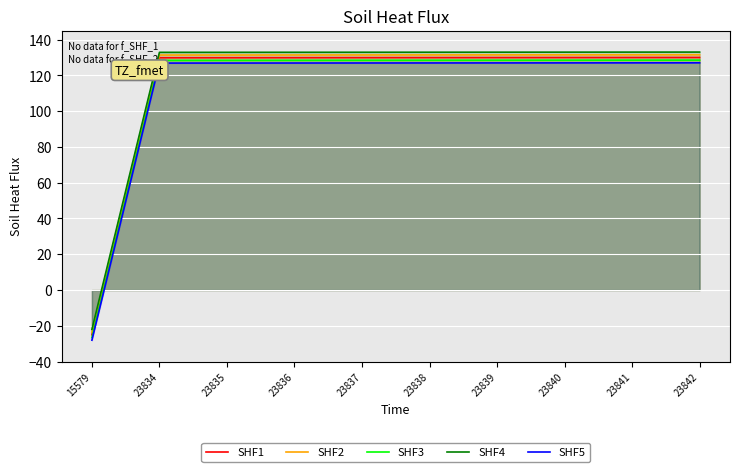

How many lines are shown in the chart?

5